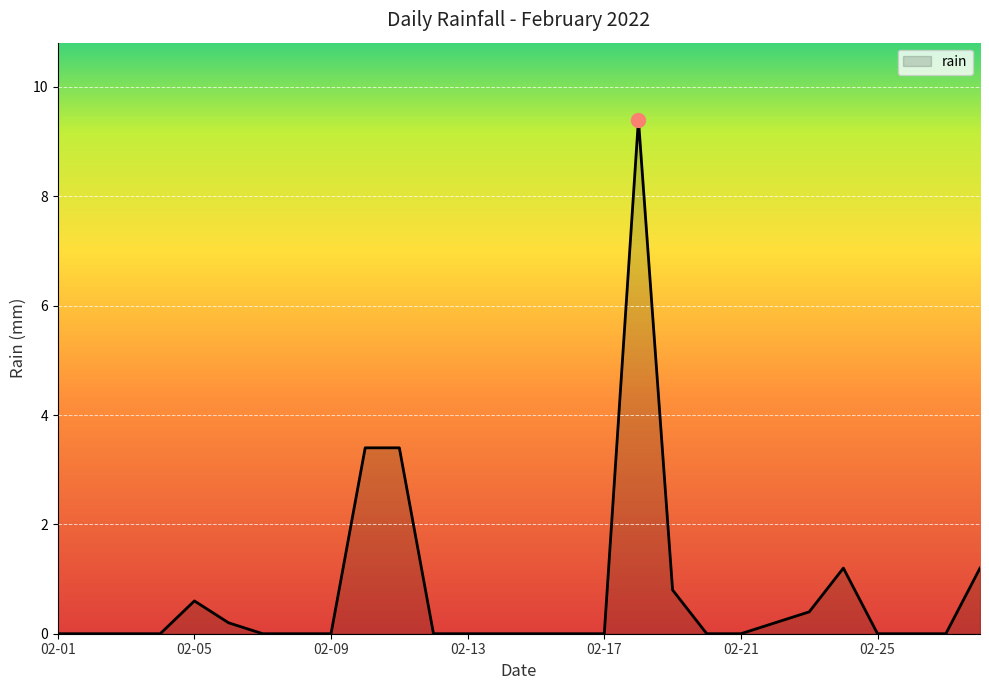

What is the maximum value shown in the chart?

9.4